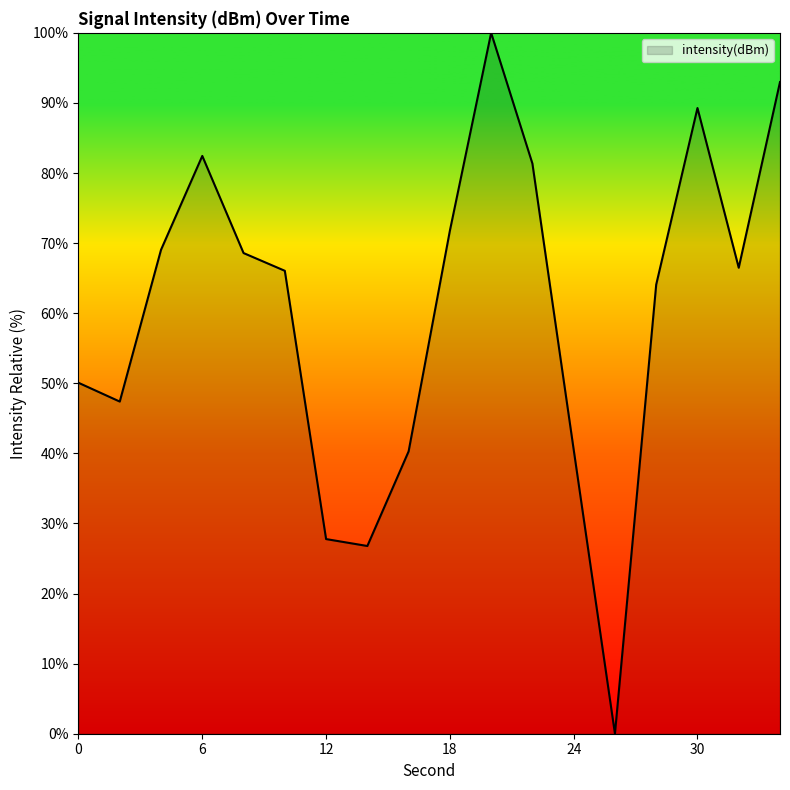

What is the greatest value displayed?

100.0